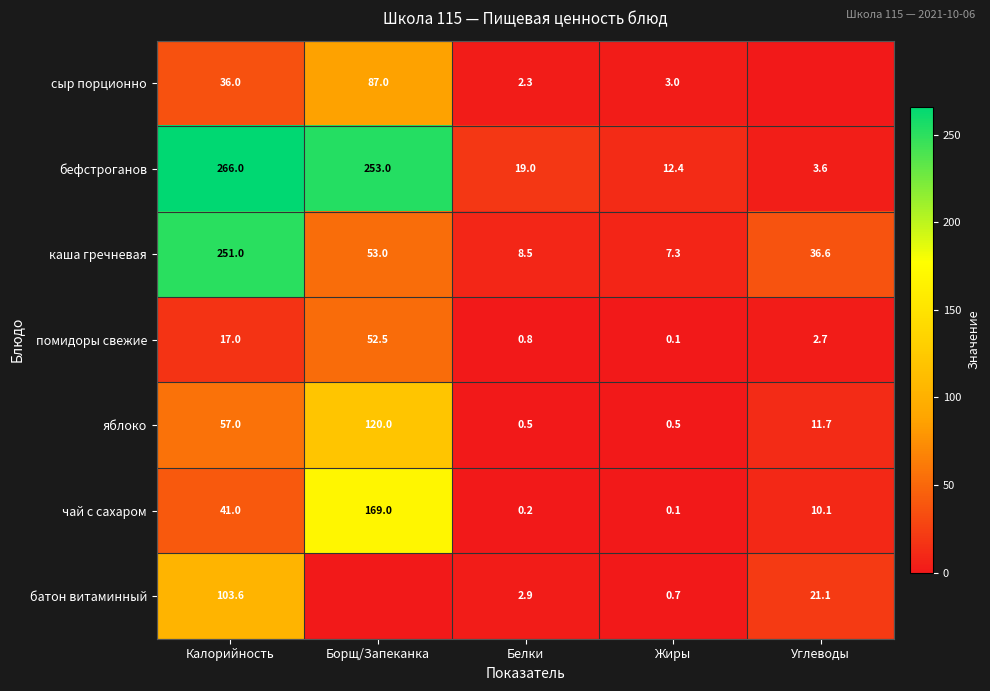

What is the difference between the яблоко values at Жиры and Углеводы?

11.2